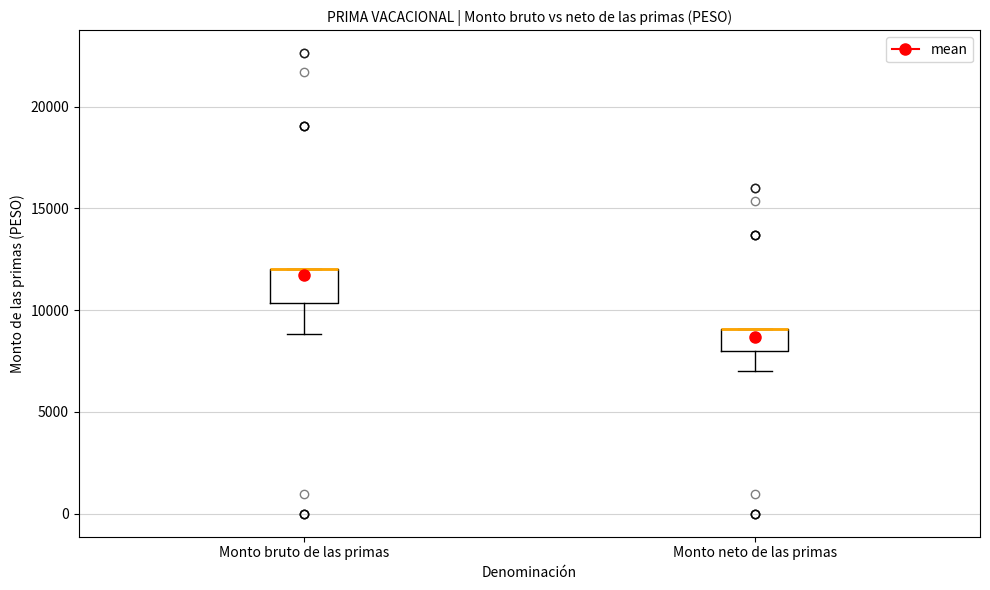

Where does the lower whisker of the box for Monto bruto de las primas end on the y-axis? The values are not printed on the chart, so give them approximately, as read against the axis.

9000